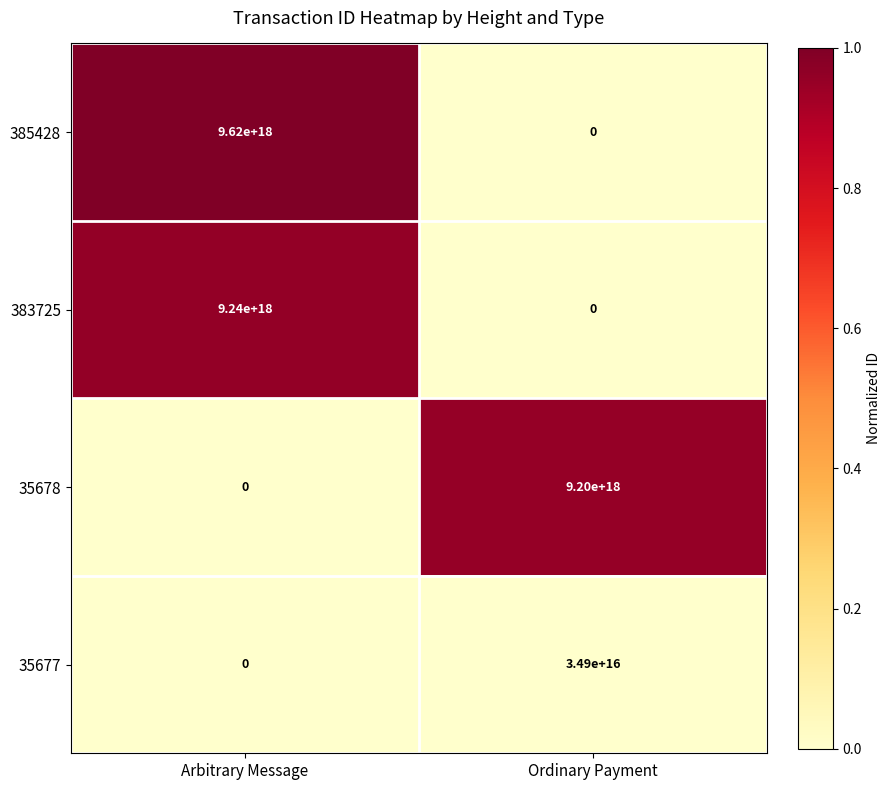

Which category has the highest value across all series?

Arbitrary Message